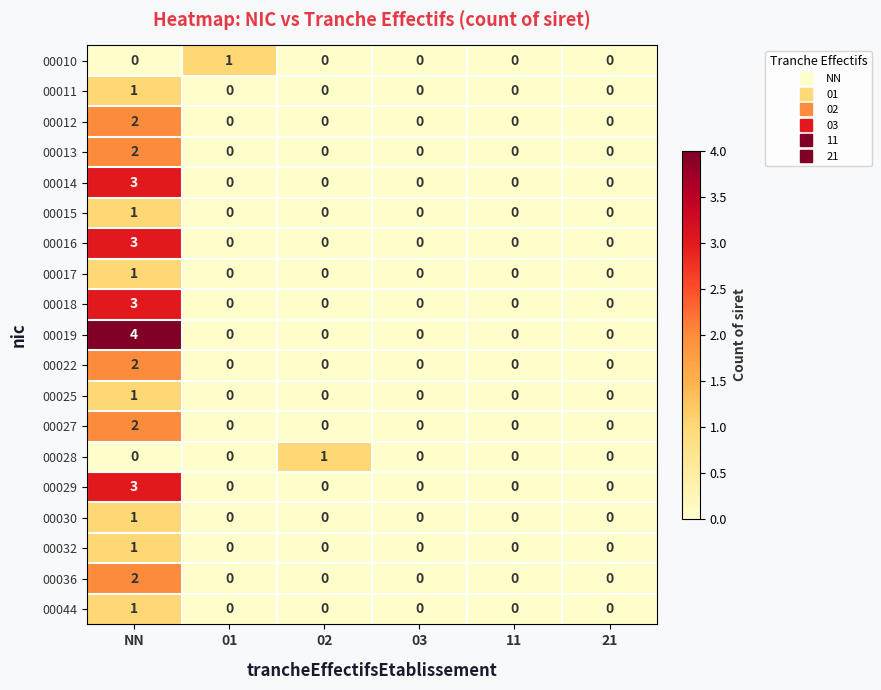

Which series has the widest spread of values?

00019